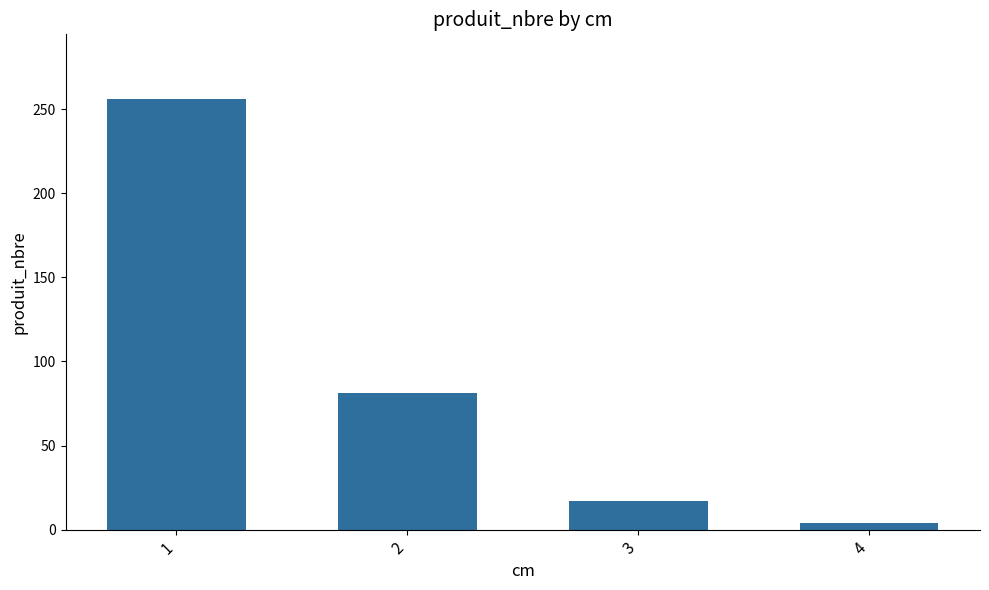

The chart shows a value of 53 at 2. True or false?

False